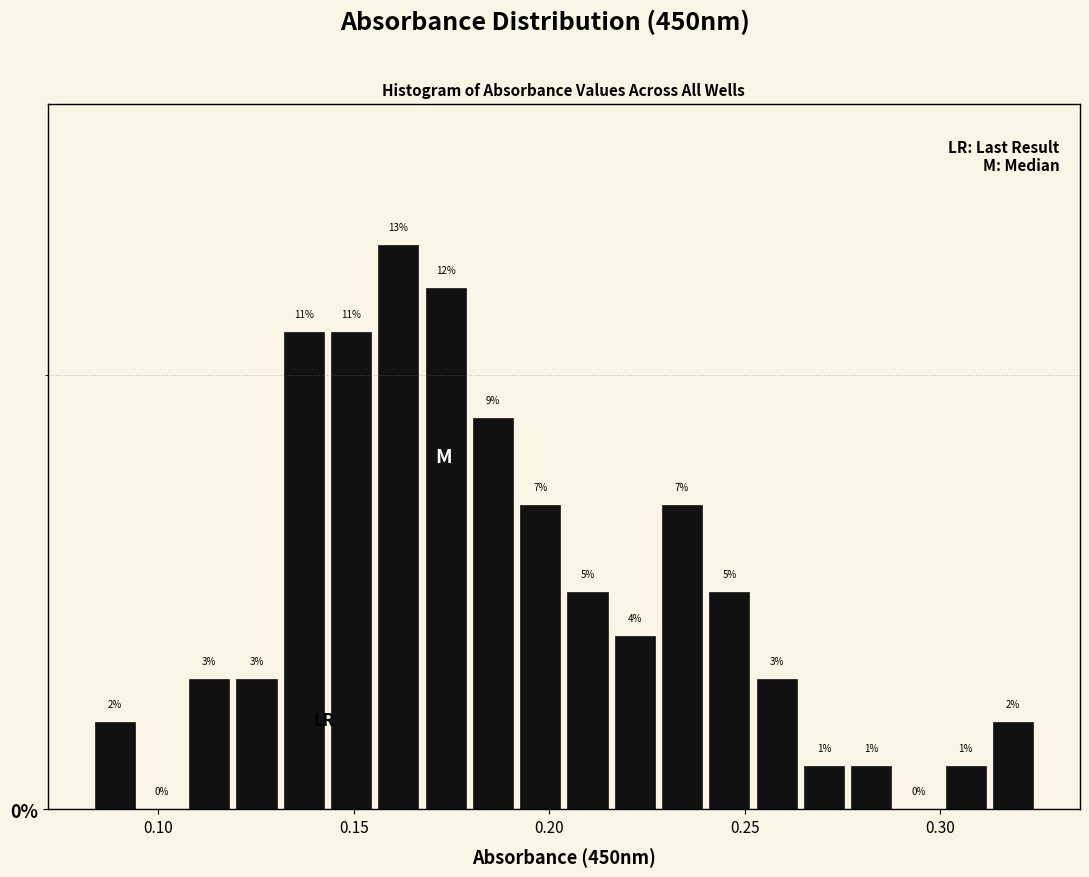

Around what value on the x-axis is the tallest bar? Give the approximate position of its centre, as read against the axis.

0.160